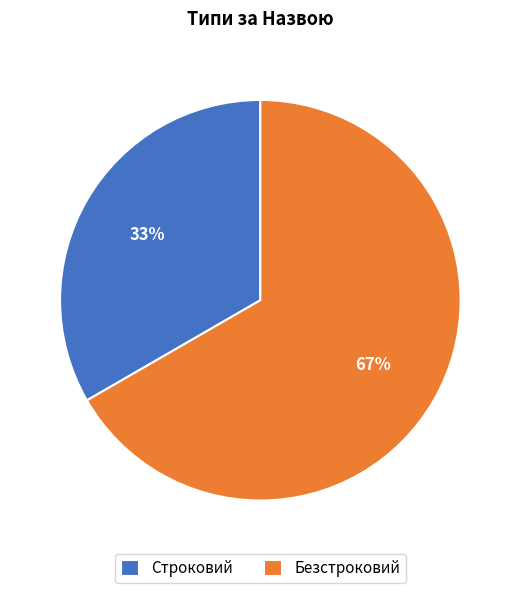

Do Строковий and Безстроковий together represent more than half of the pie?

Yes